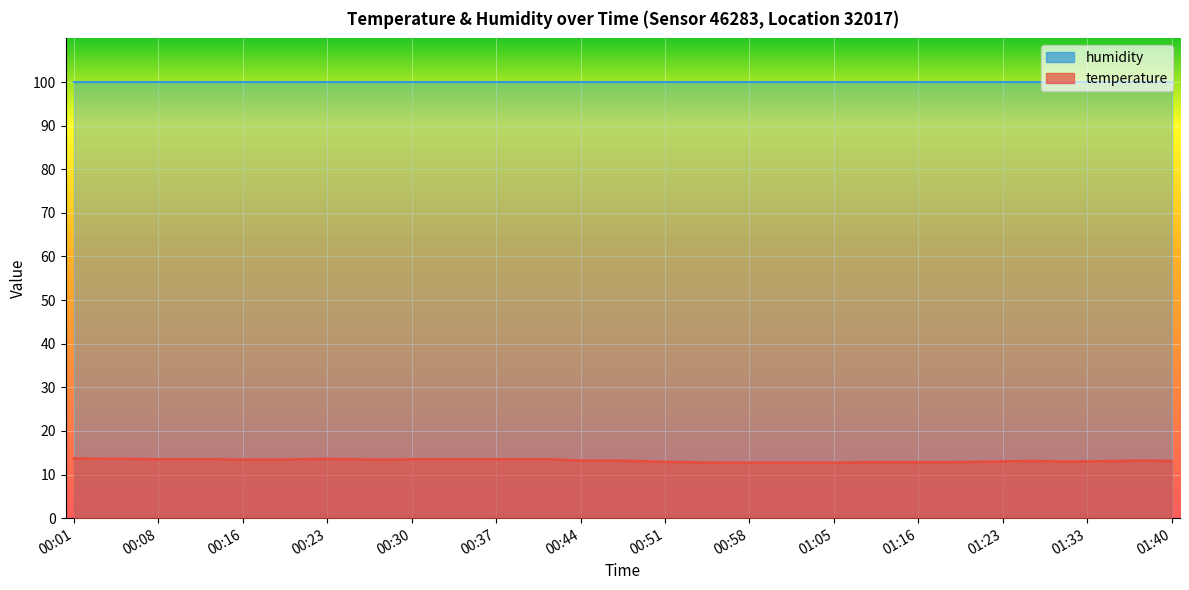

True or false: the data shows 20.1 at 00:20.

False